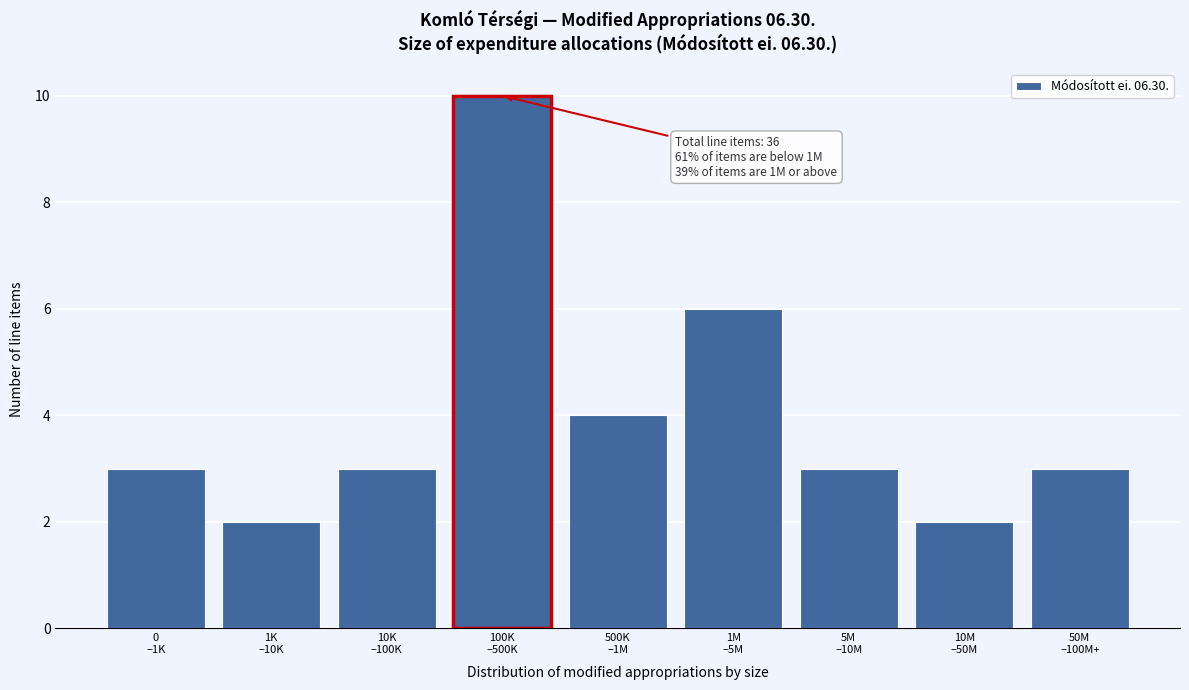

Reading left to right, transcribe all the data shown in this chart.

3	2	3	10	4	6	3	2	3